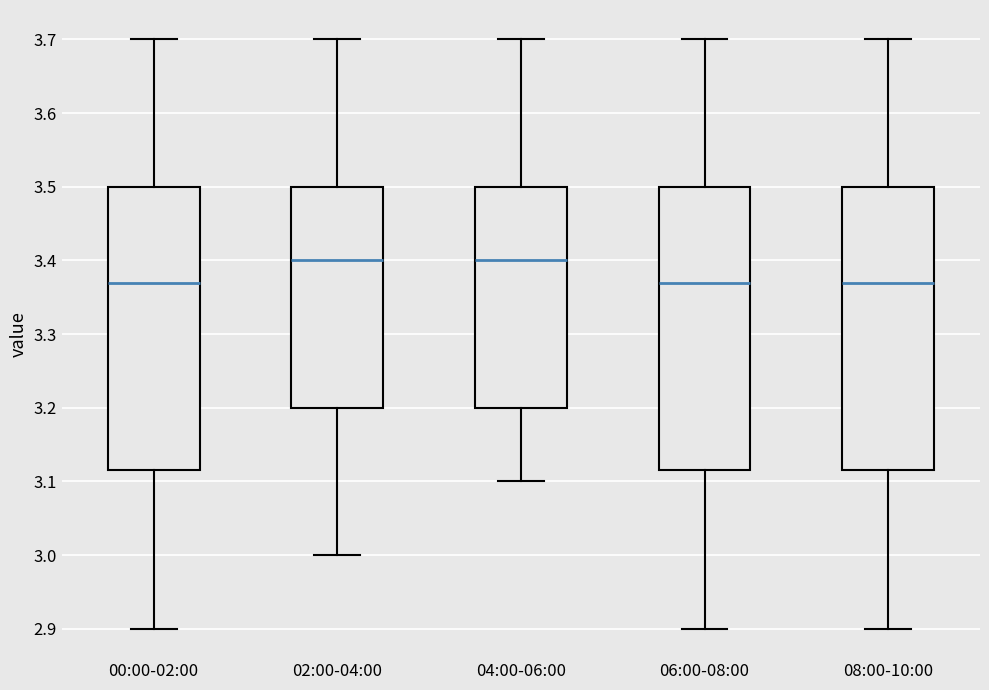

Reading left to right, read every box against the y-axis: the position of its median line, the range the box covers, and the ends of its whiskers. The values are not printed on the chart, so give them approximately, as read against the axis.

00:00-02:00: median 3.37, box 3.12 to 3.50, whiskers 2.90 to 3.70
02:00-04:00: median 3.40, box 3.20 to 3.50, whiskers 3.00 to 3.70
04:00-06:00: median 3.40, box 3.20 to 3.50, whiskers 3.10 to 3.70
06:00-08:00: median 3.37, box 3.12 to 3.50, whiskers 2.90 to 3.70
08:00-10:00: median 3.37, box 3.12 to 3.50, whiskers 2.90 to 3.70